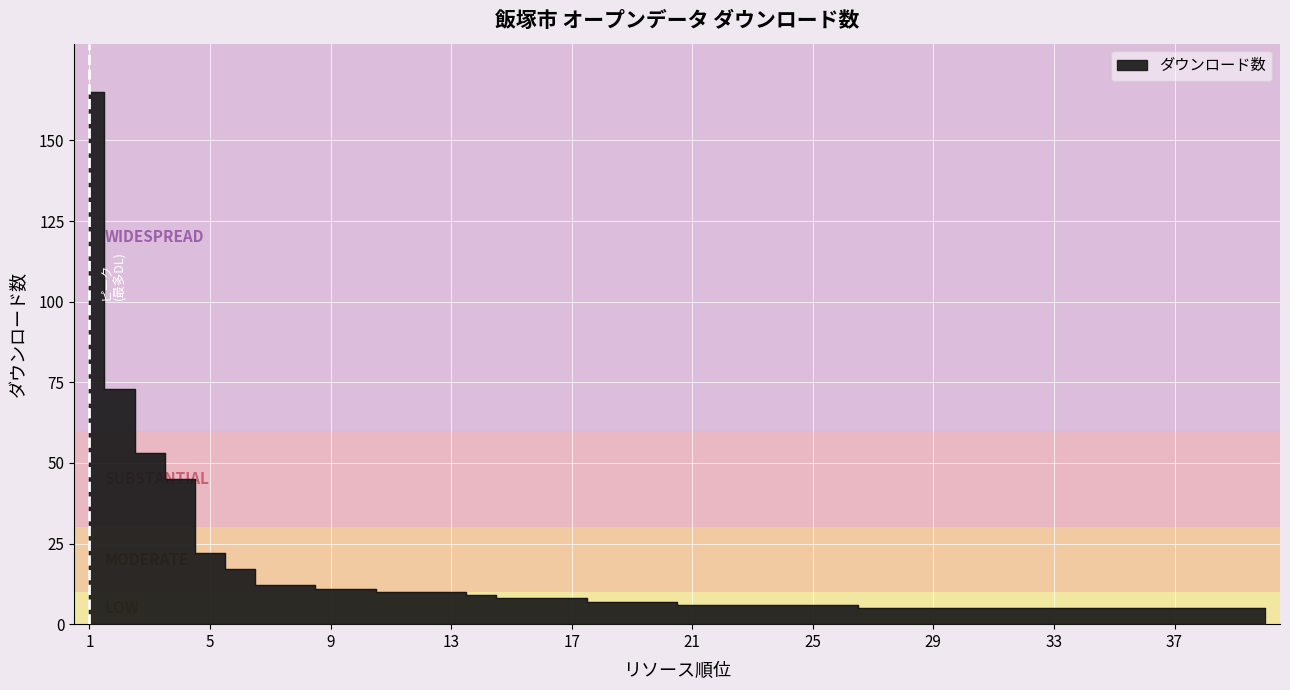

What is the minimum value shown in the chart?

5